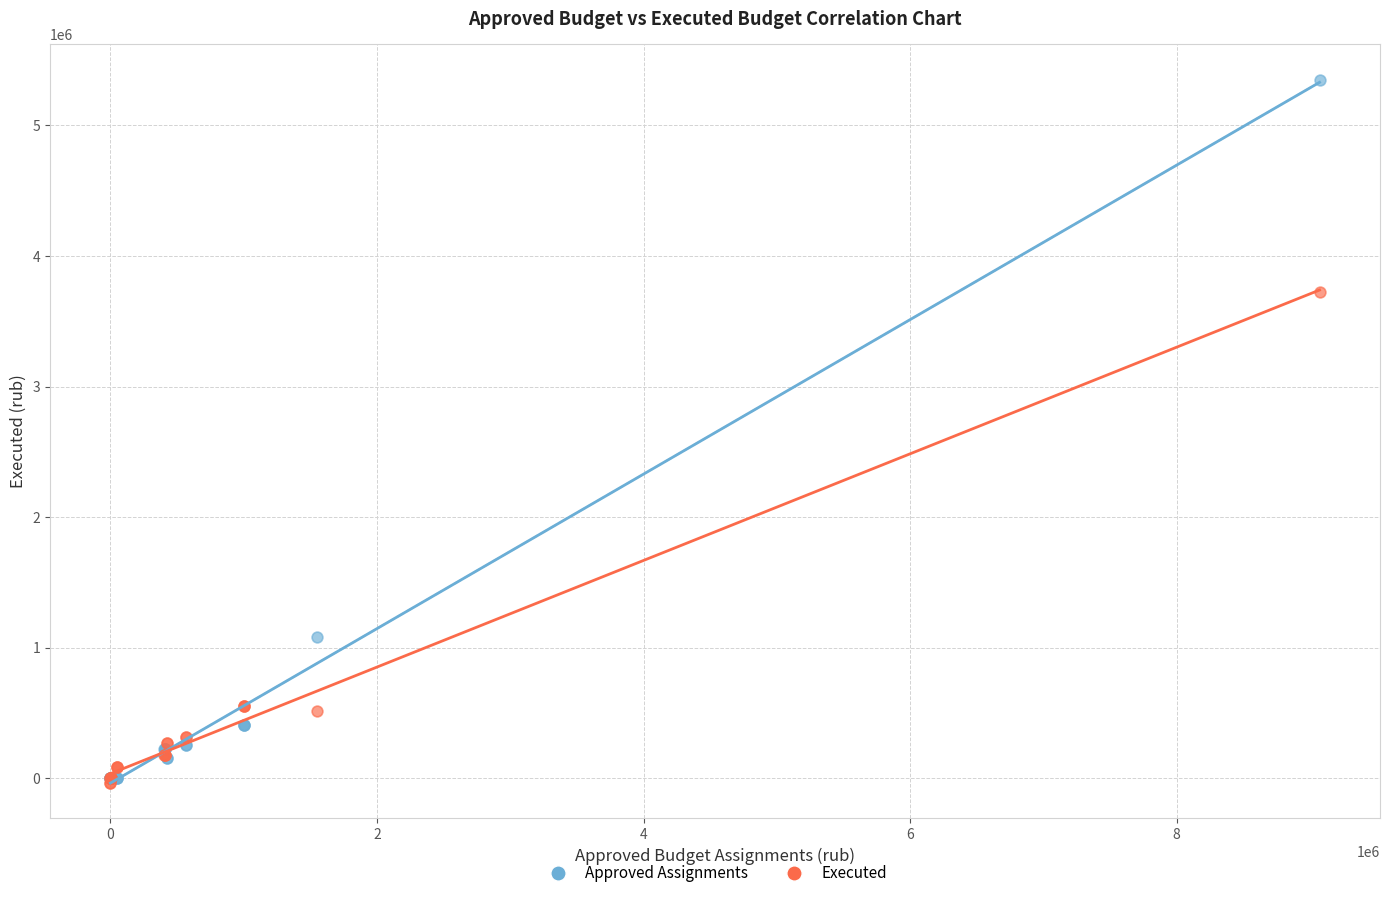

Across all series, what Y value is closest to 2658373?

3720801.8